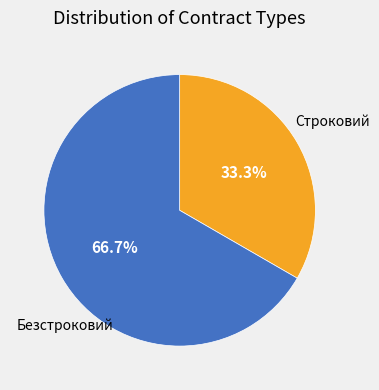

What is the ratio of the value at Безстроковий to the value at Строковий?

2.0